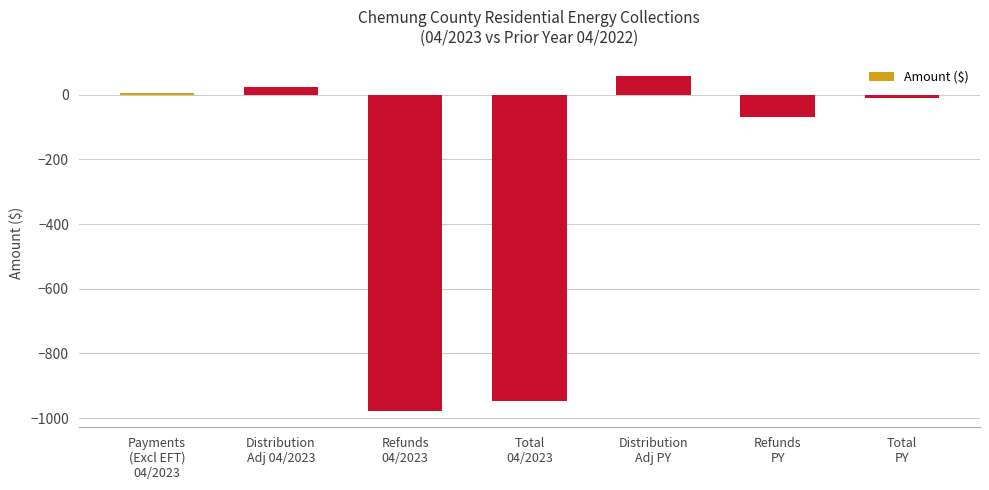

What is the difference between the second highest and minimum values?

1000.8